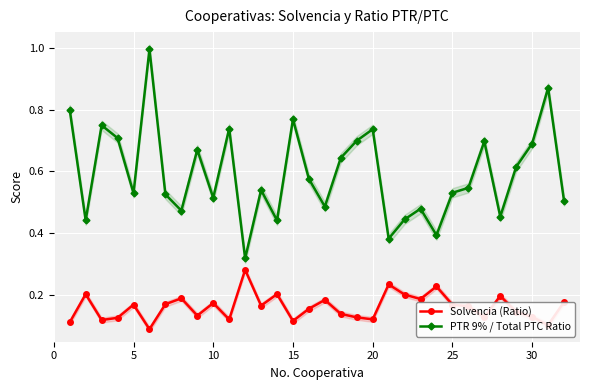

What is the highest value of the PTR 9% / Total PTC Ratio series?

1.0